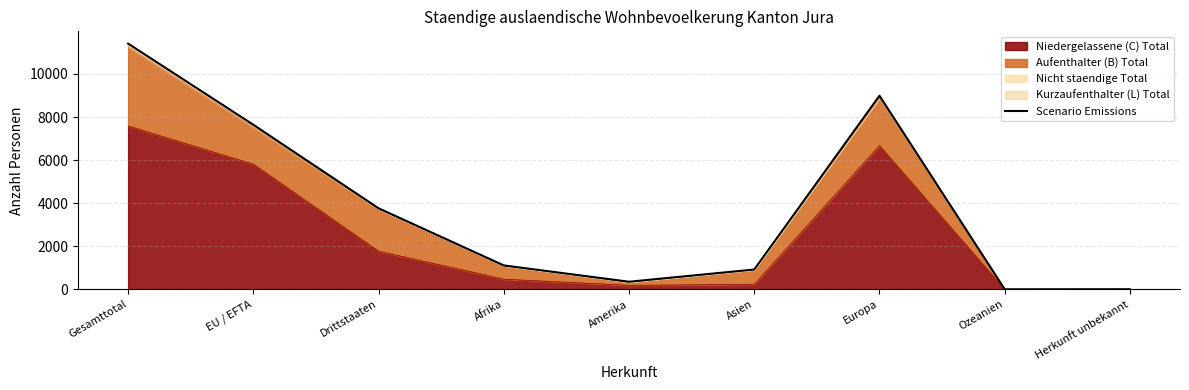

What position from the right is Ozeanien?

2